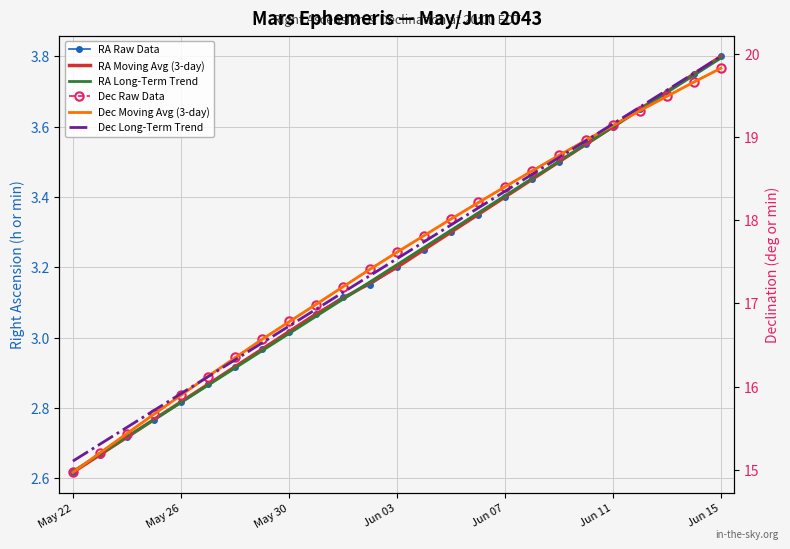

Count the number of data series in this chart.

6